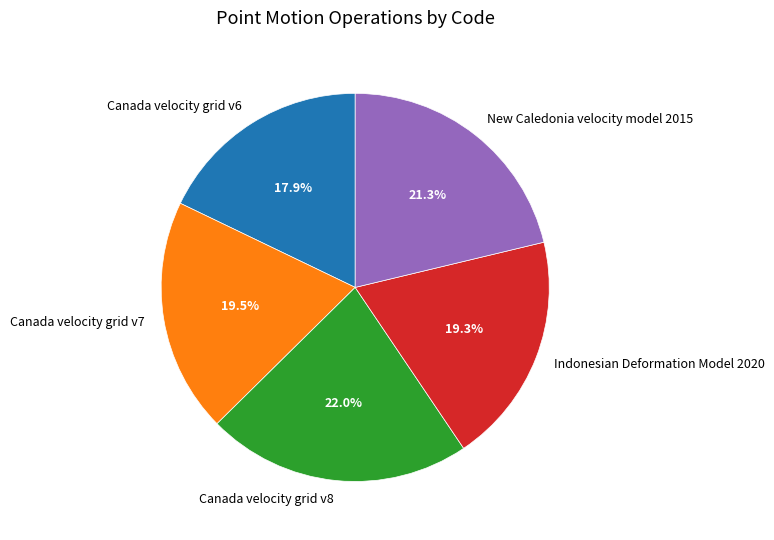

To the nearest percent, what is the difference between the largest and smallest slice percentages?

4%